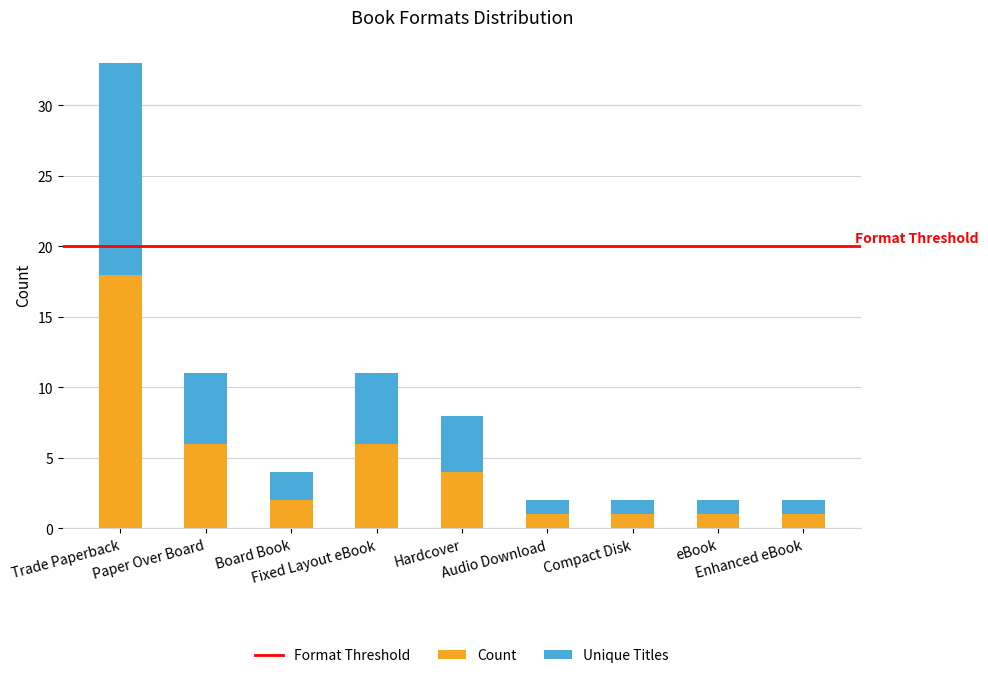

What is the total value across all series at Board Book?

4